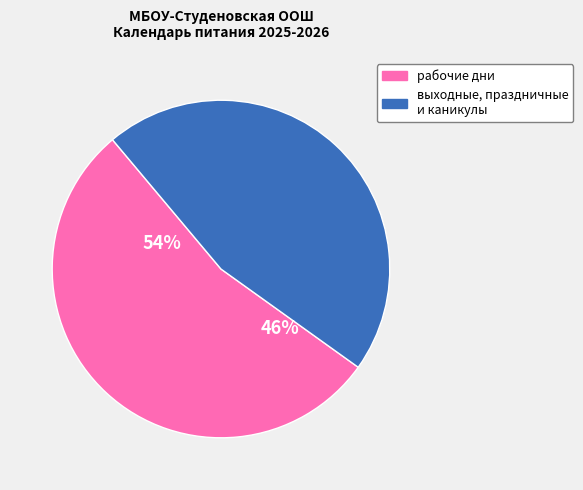

Which has a higher value, рабочие дни or выходные, праздничные и каникулы?

рабочие дни